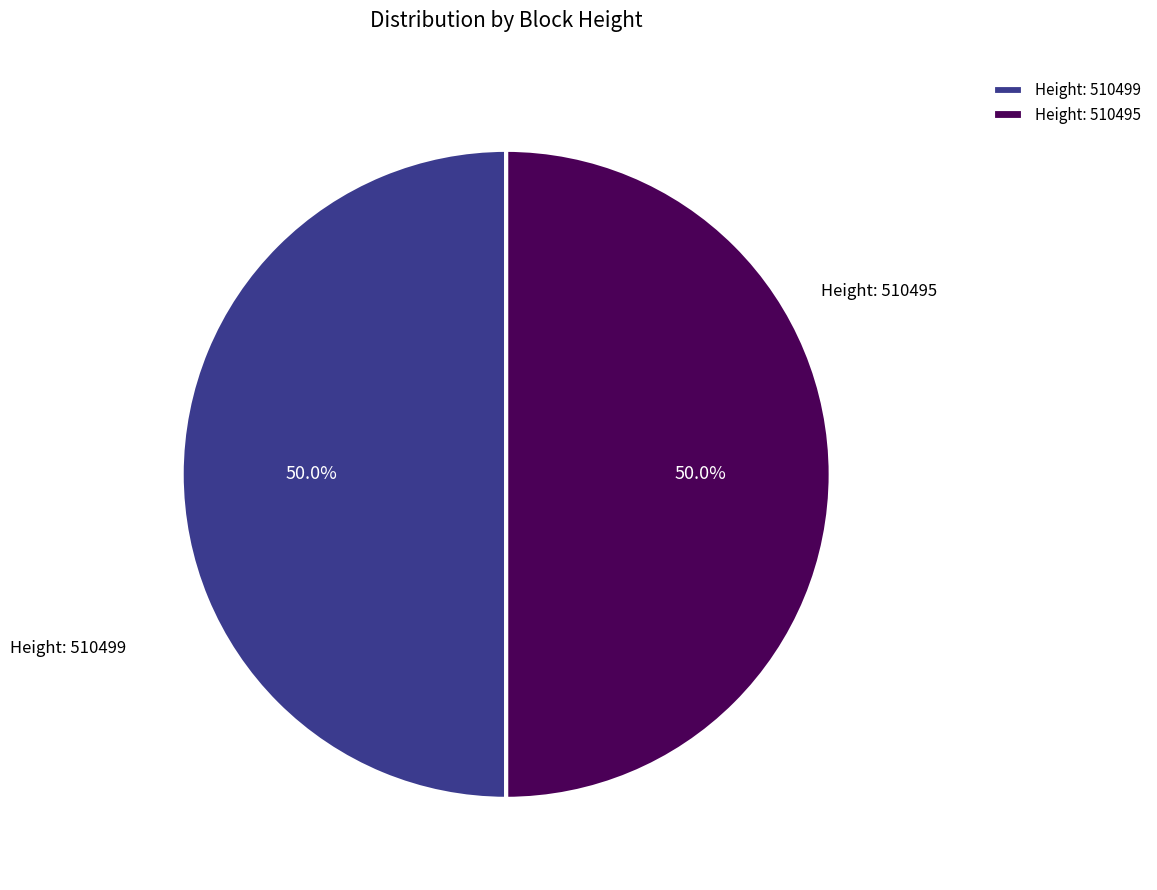

Approximately how many times larger is the value at Height: 510499 compared to Height: 510495?

1.0